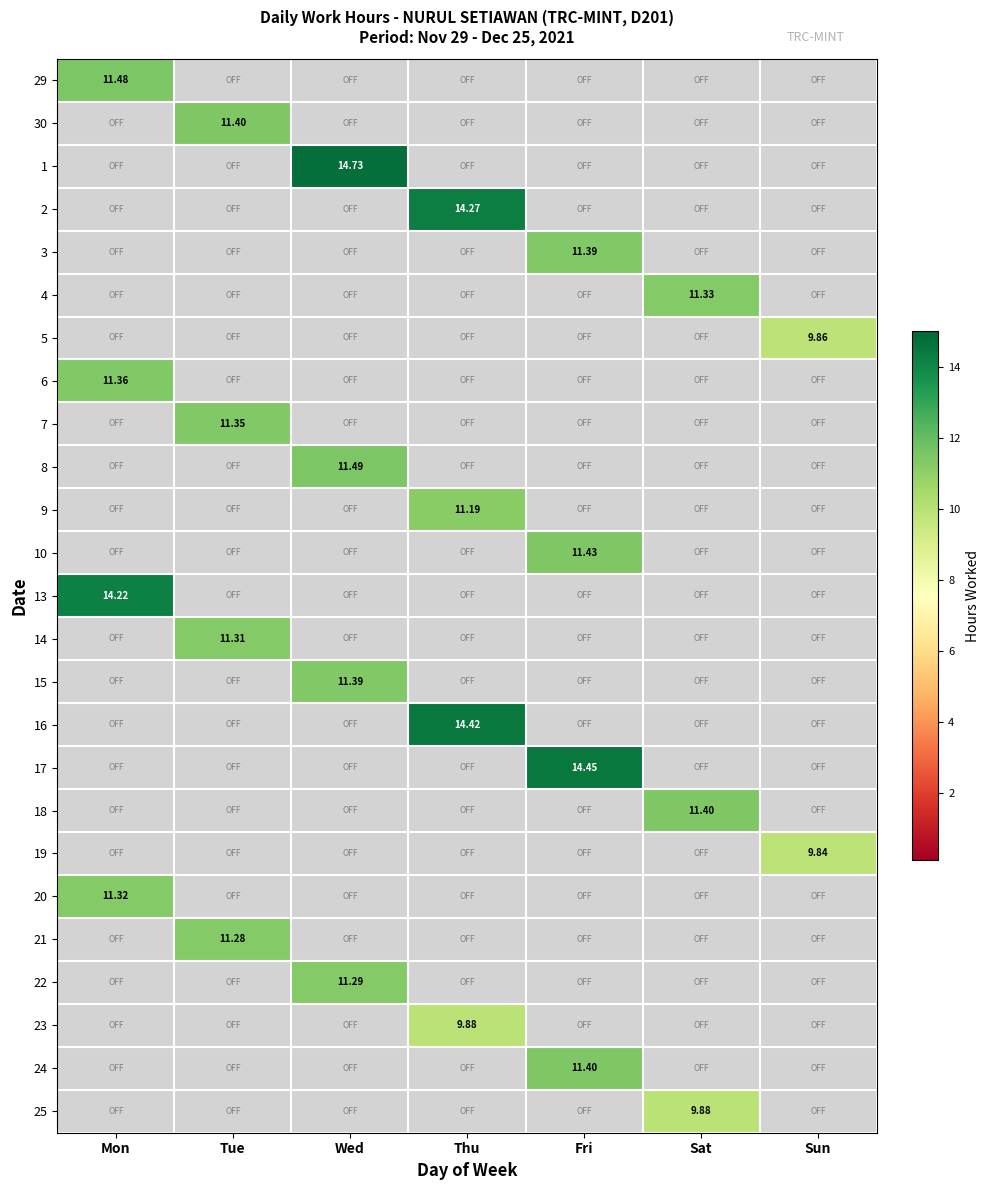

True or false: 7 has a value of 4.1 at Fri.

False